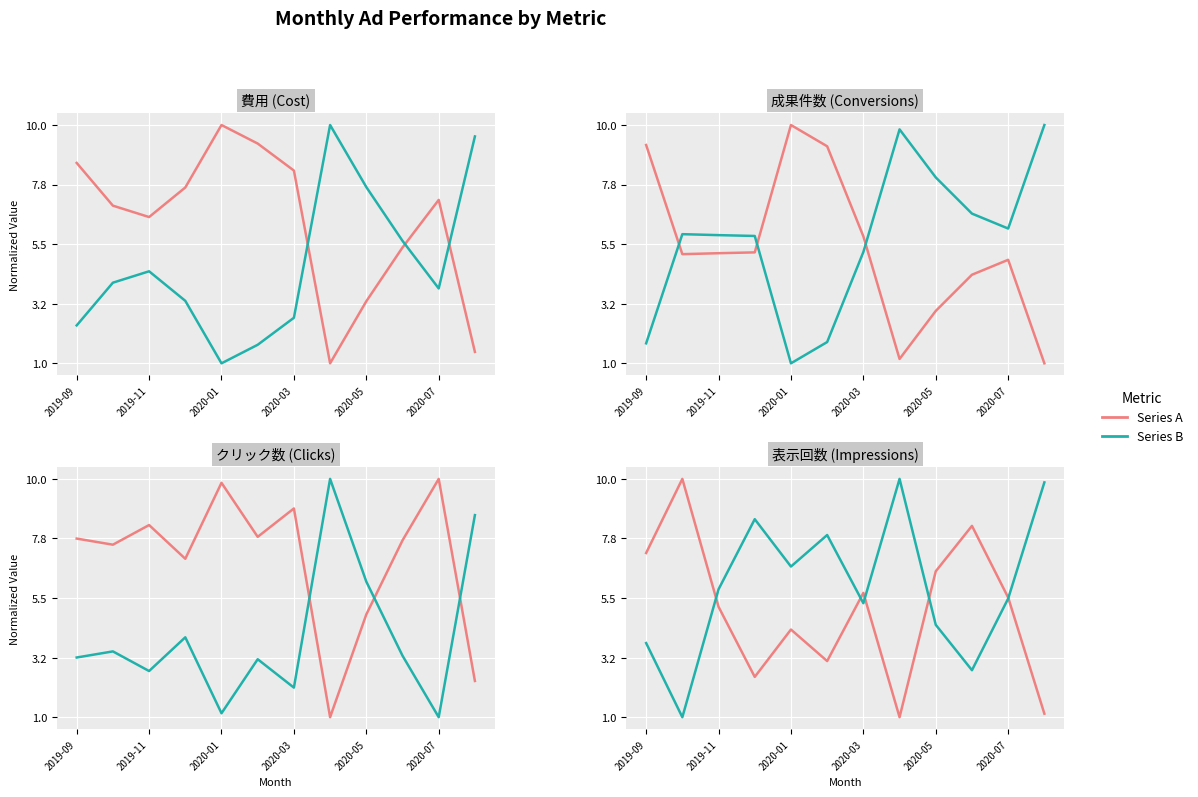

How many times do 表示回数 and 成果件数 cross each other?

5